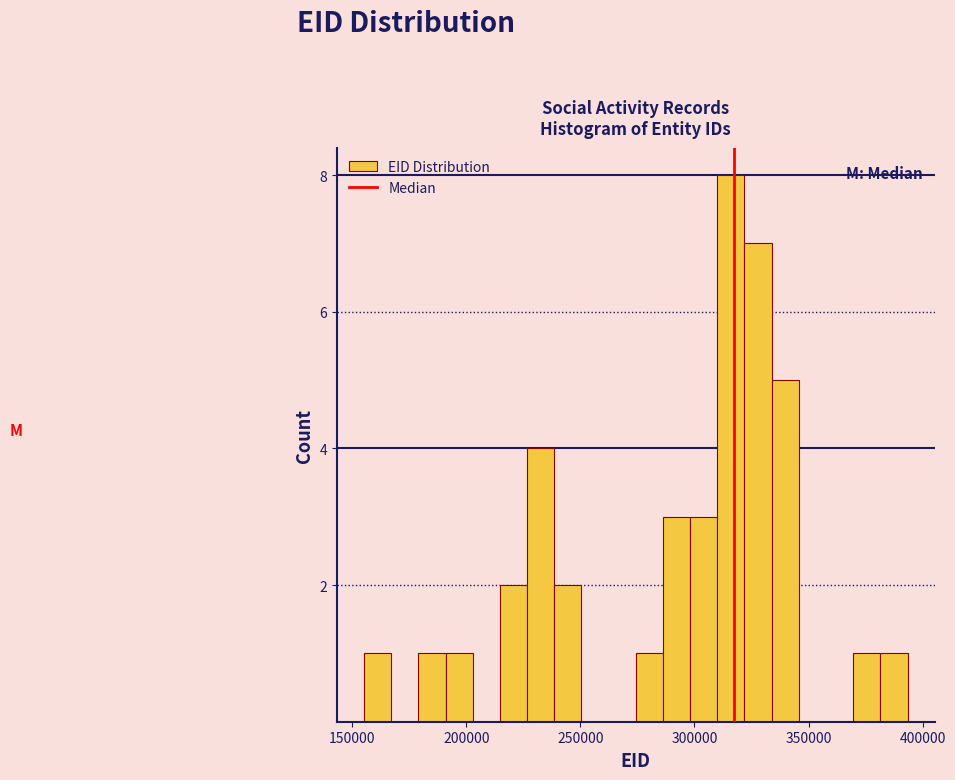

Read against the x-axis, roughly where is the centre of the tallest bar?

315000